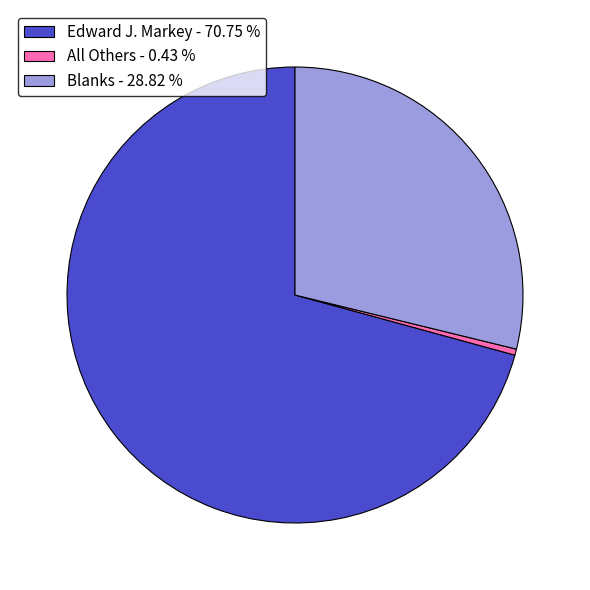

How many slices are in this pie chart?

3